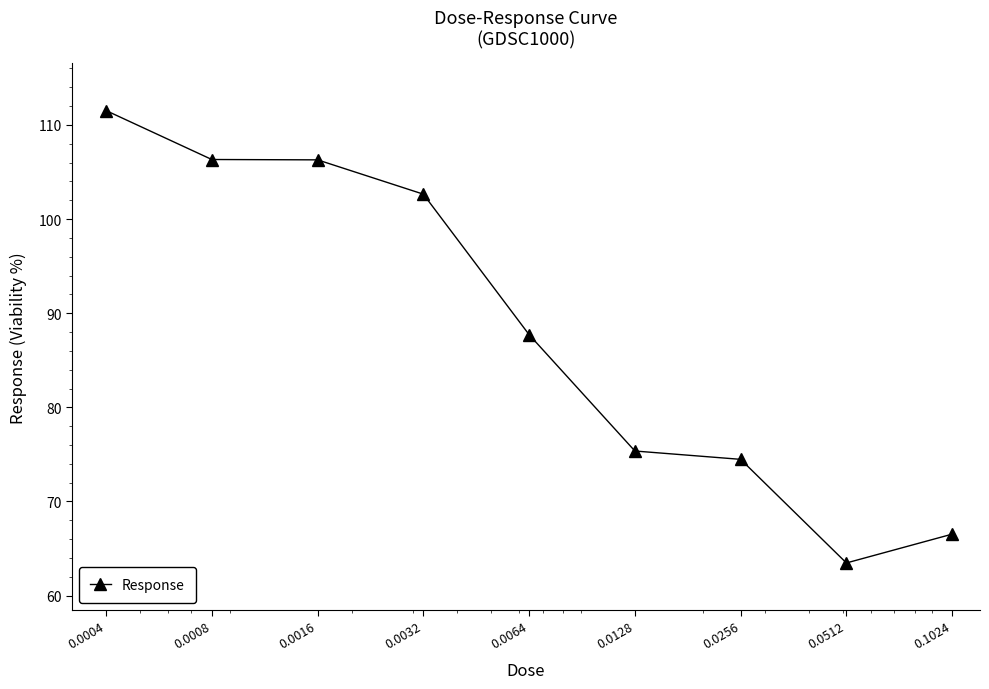

Reading right to left, transcribe all the data shown in this chart.

66.5	63.5	74.5	75.4	87.7	102.6	106.3	106.3	111.5